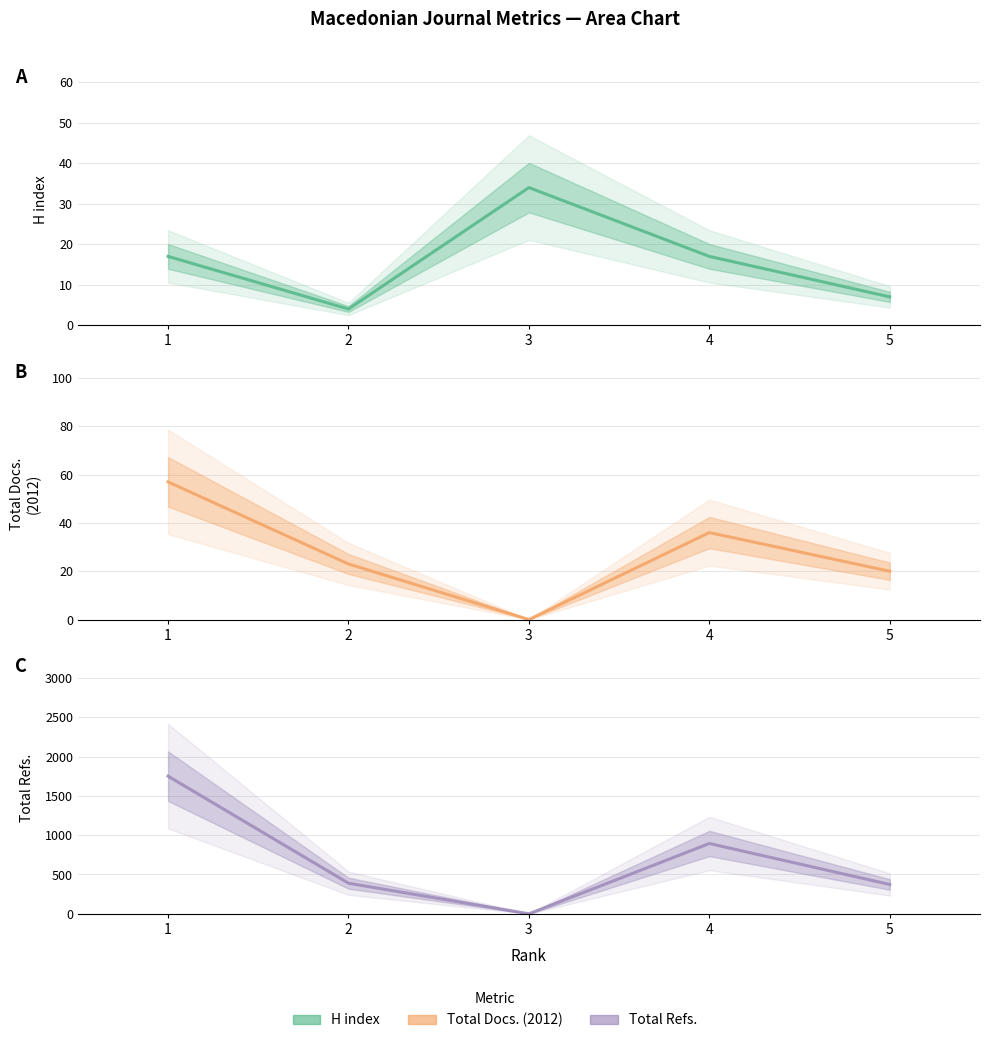

True or false: Total Refs. (estimate) has more than 2 interior local peaks.

False